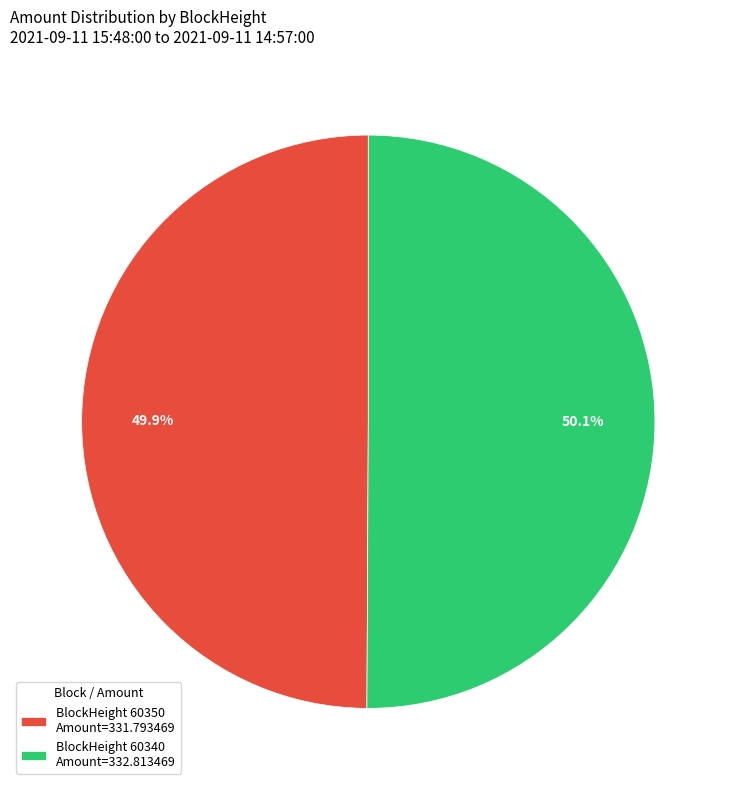

Count the number of slices in the pie.

2